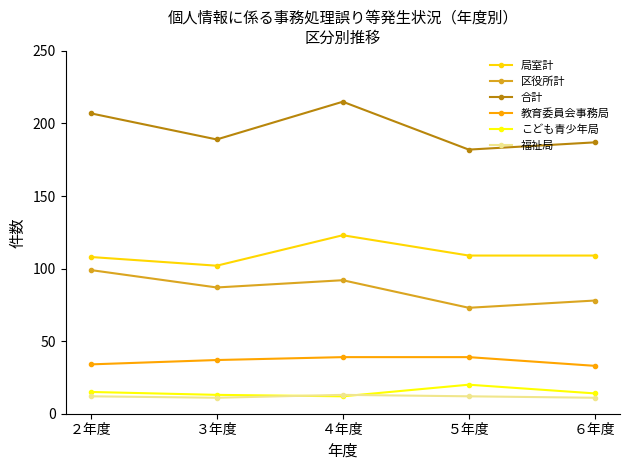

What is the sum of the 区役所計 values at ２年度 and ３年度?

186